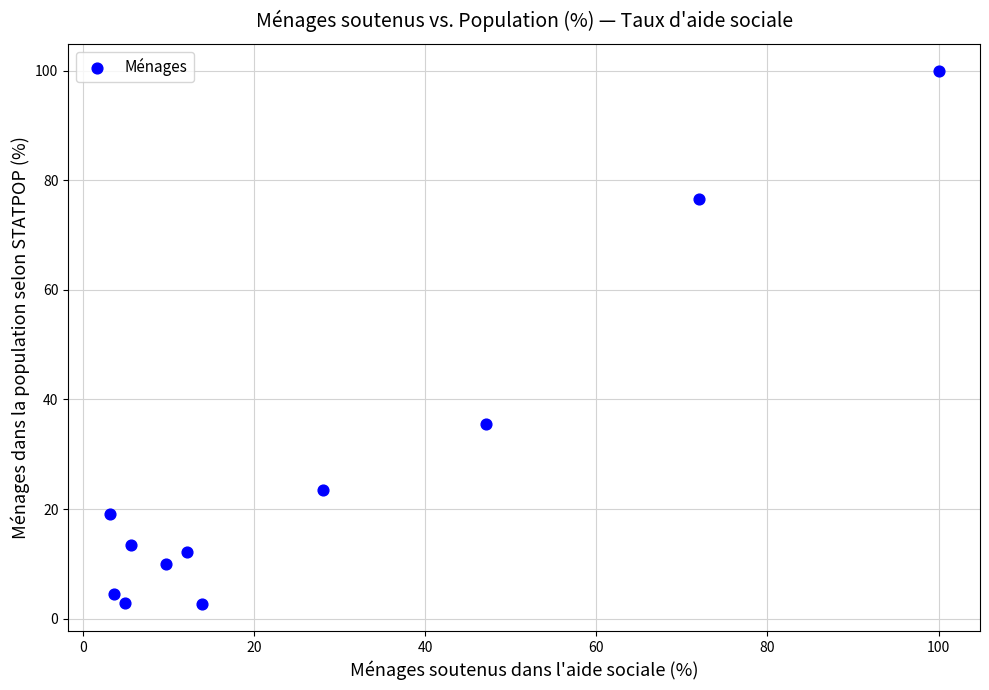

What is the range of Y values (max minus min)?

97.4